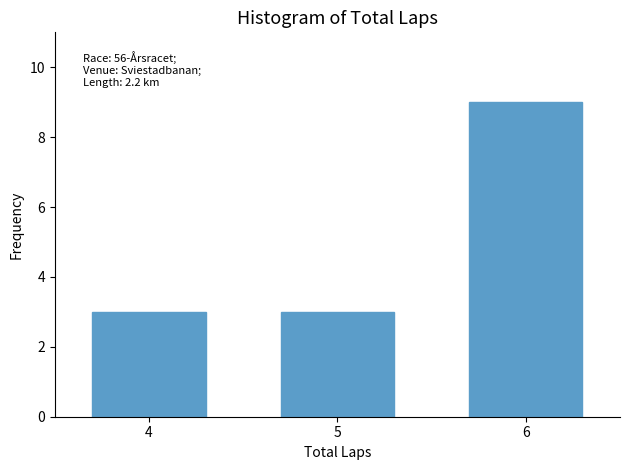

Reading left to right, transcribe all the data shown in this chart.

4=3	5=3	6=9